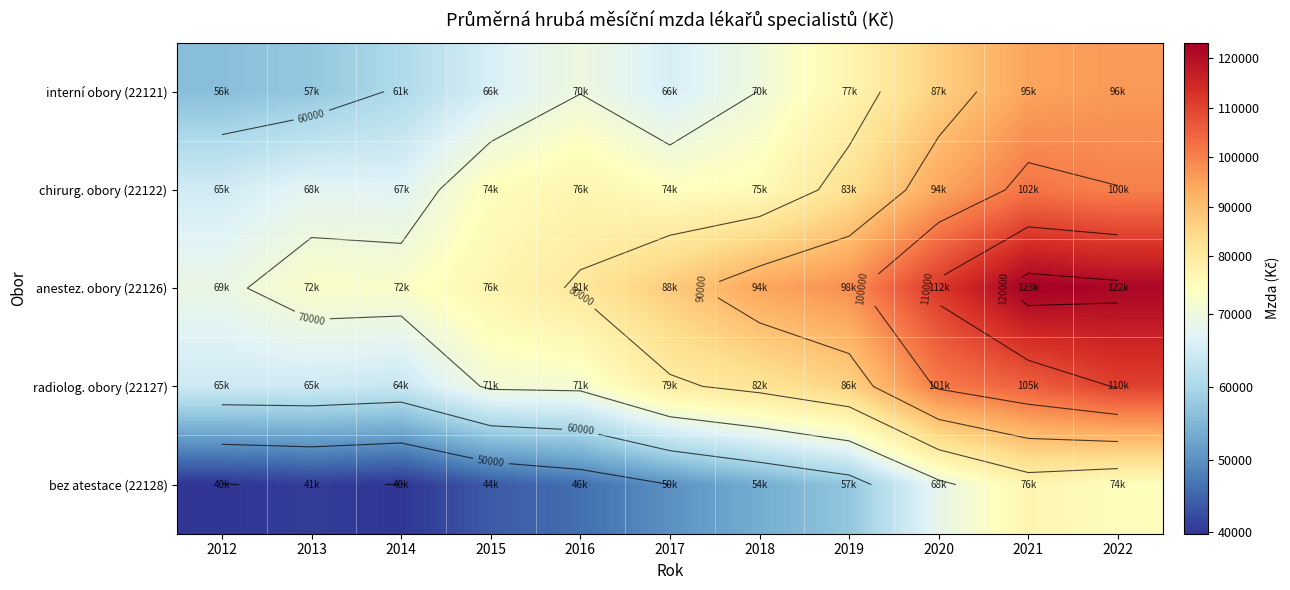

Which category has the highest value across all series?

2021